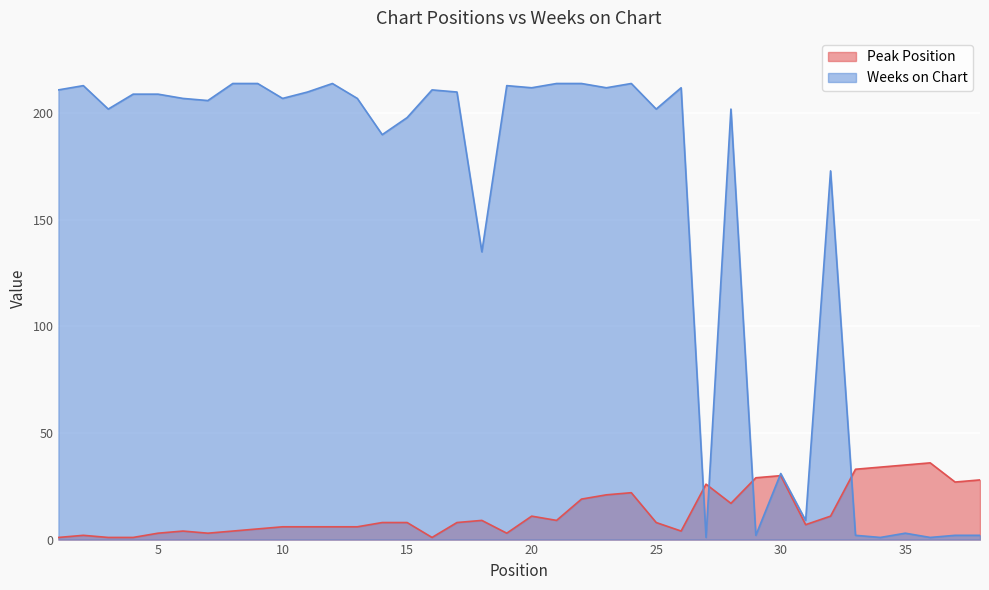

How many interior local peaks does the Weeks on Chart series have?

10